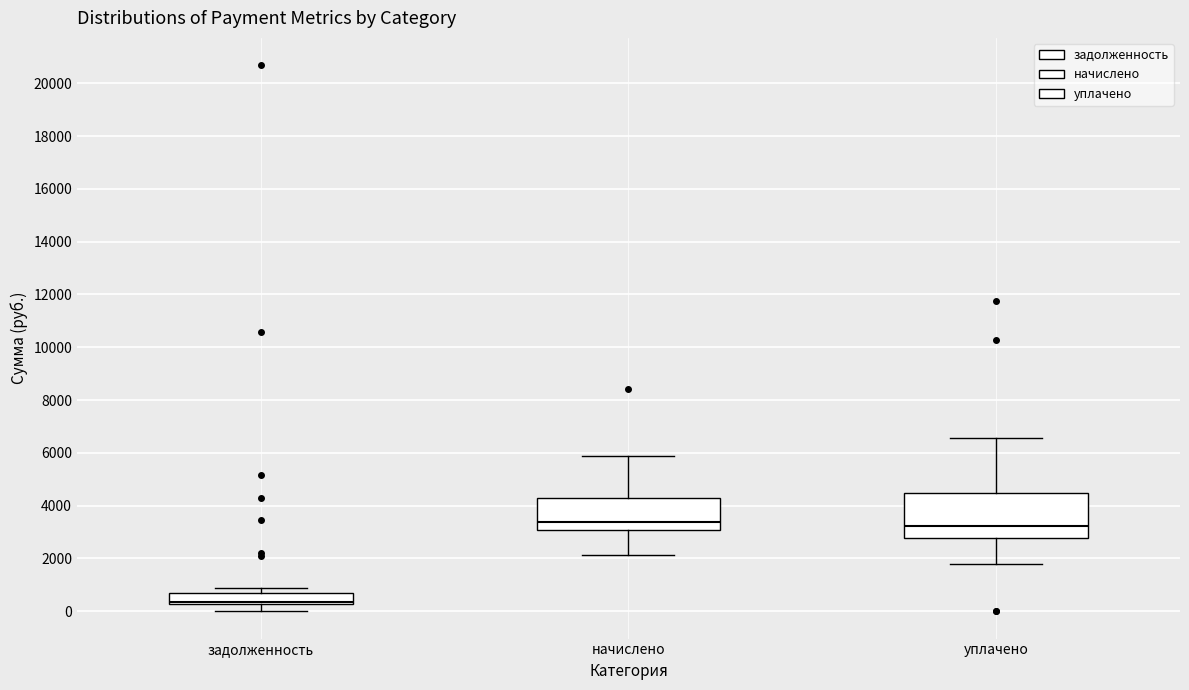

Reading left to right, transcribe this box plot: for each box, give where its median line is, the range the box spans, and where its two whiskers end, as read against the y-axis. The values are not printed on the chart, so give them approximately, as read against the axis.

задолженность: median 400, box 200 to 600, whiskers 0 to 800
начислено: median 3400, box 3000 to 4200, whiskers 2200 to 5800
уплачено: median 3200, box 2800 to 4400, whiskers 1800 to 6600